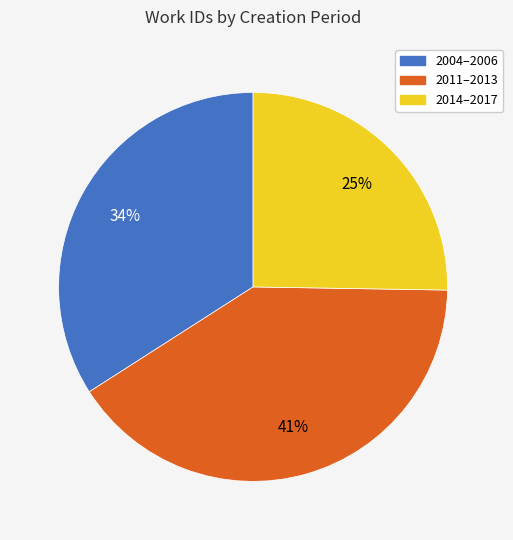

Approximately how many times larger is the value at 2014–2017 compared to 2011–2013?

0.6